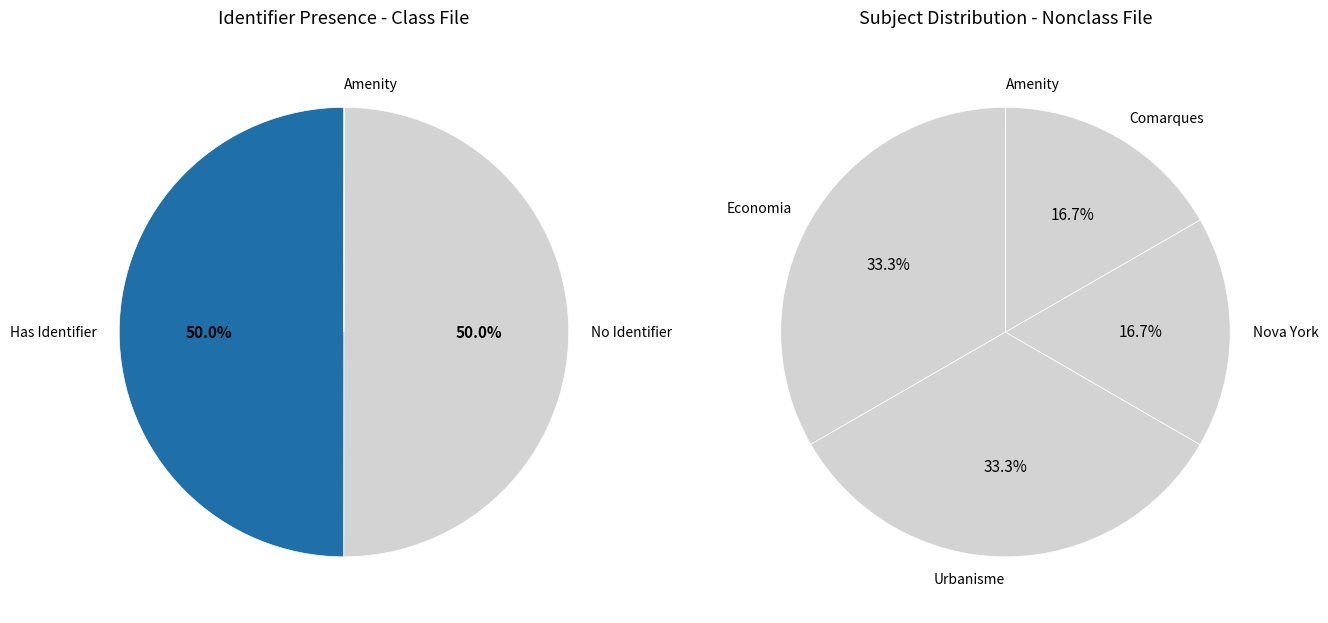

To the nearest percent, what is the average slice percentage?

33%